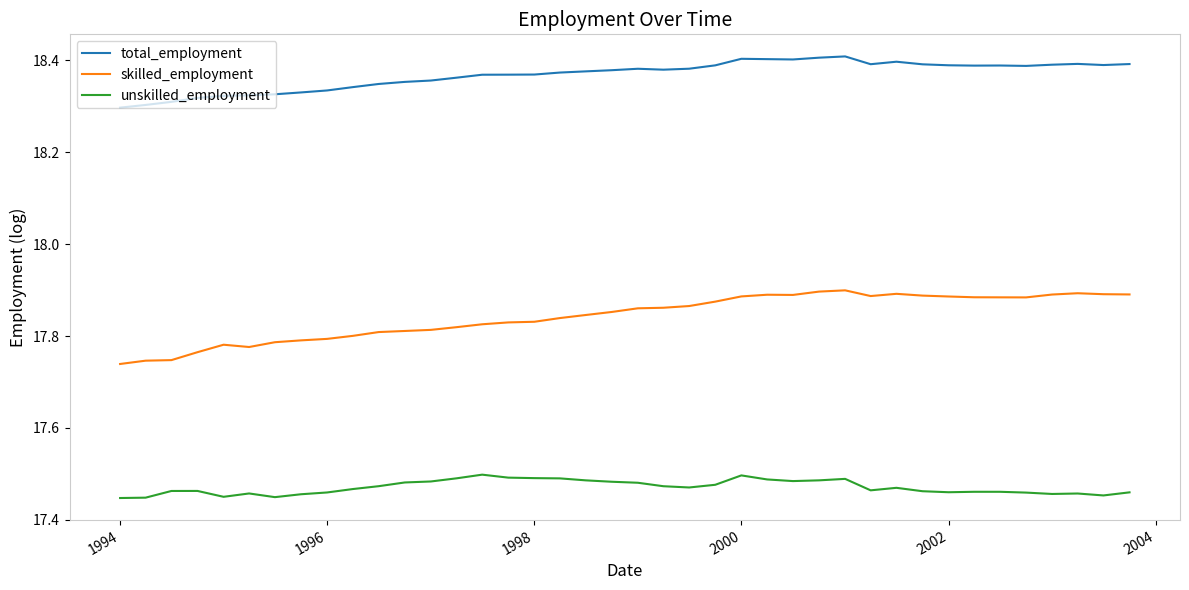

What are all the series names shown in the legend?

total_employment, skilled_employment, unskilled_employment